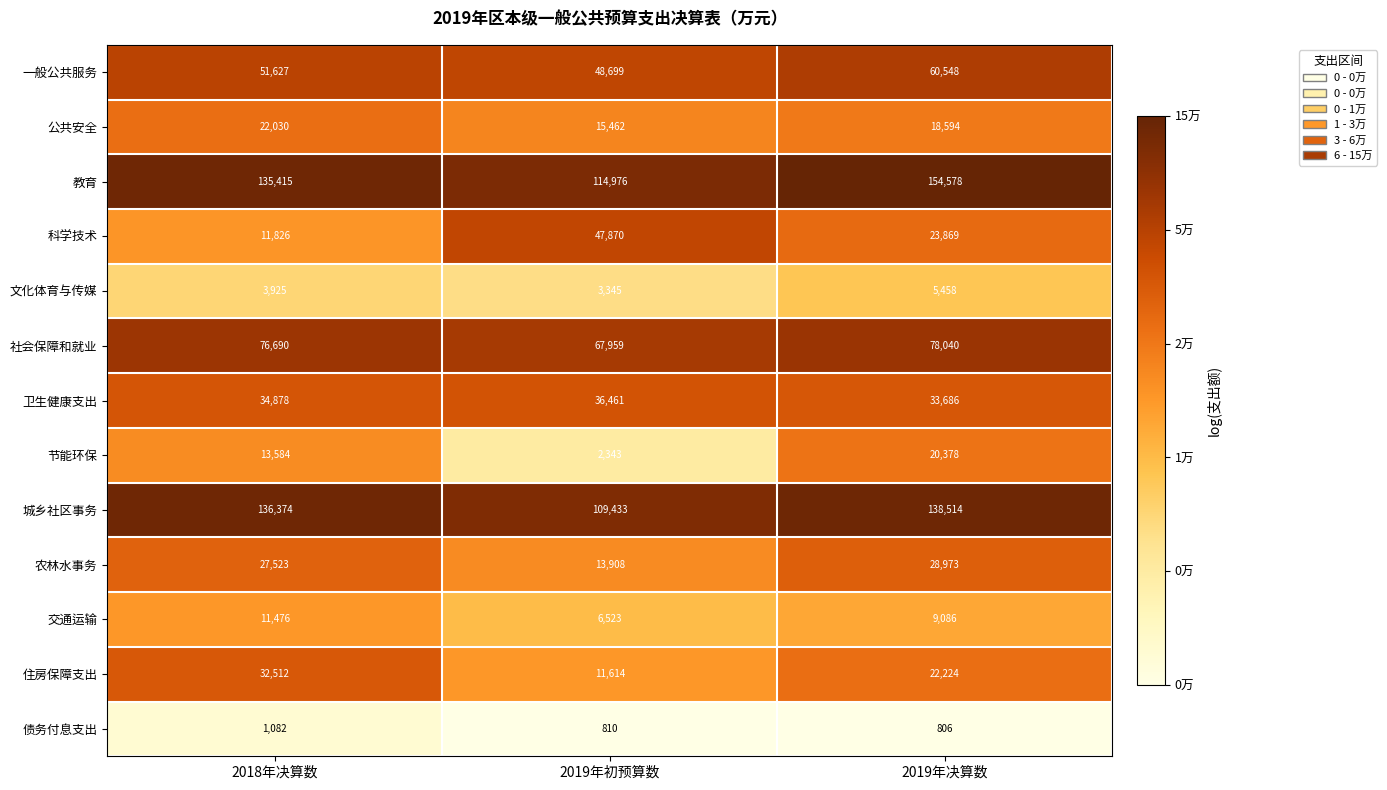

At 2018年决算数, list the series in order from smallest to largest.

债务付息支出, 文化体育与传媒, 交通运输, 科学技术, 节能环保, 公共安全, 农林水事务, 住房保障支出, 卫生健康支出, 一般公共服务, 社会保障和就业, 教育, 城乡社区事务